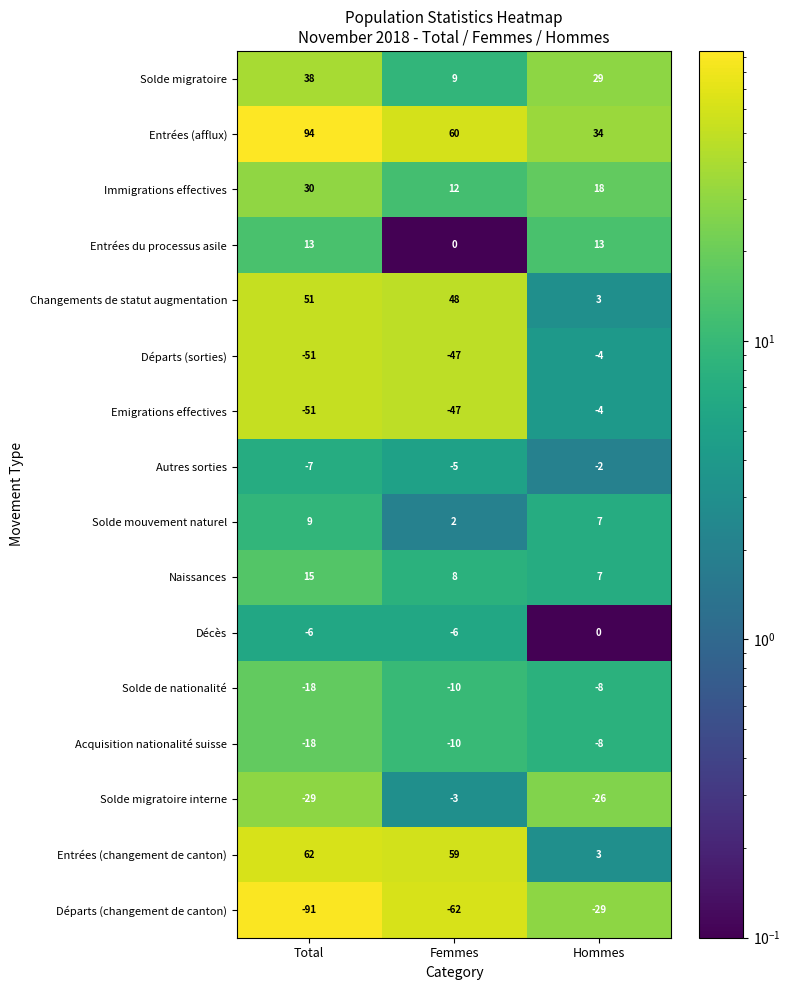

What is the total value across all series at Femmes?

8